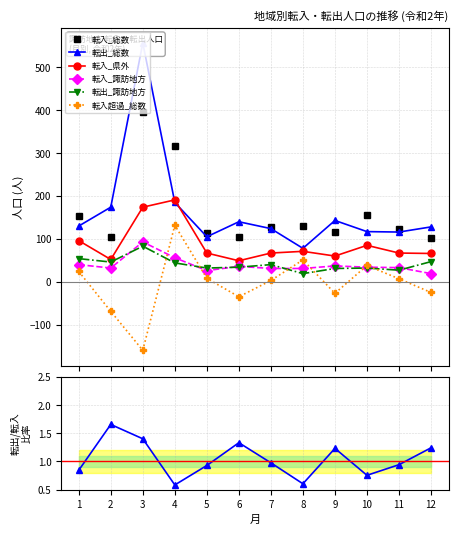

What are all the series names shown in the legend?

転入_総数, 転出_総数, 転入_県外, 転入_諏訪地方, 転出_諏訪地方, 転入超過_総数